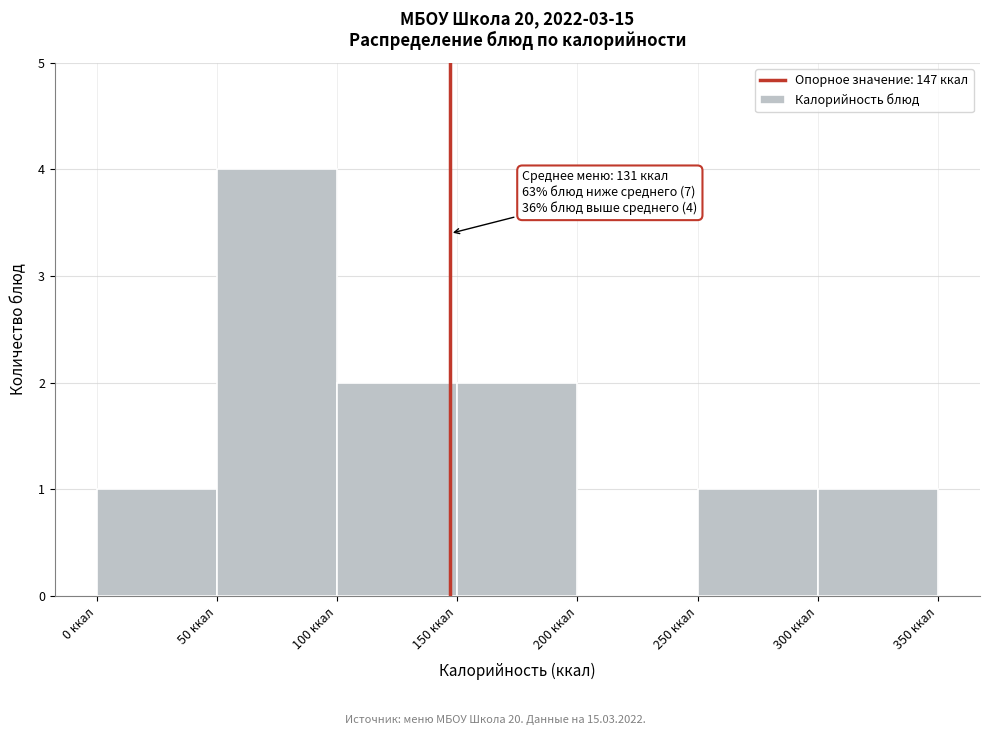

Over which range of the x-axis is the bar tallest?

50 to 100